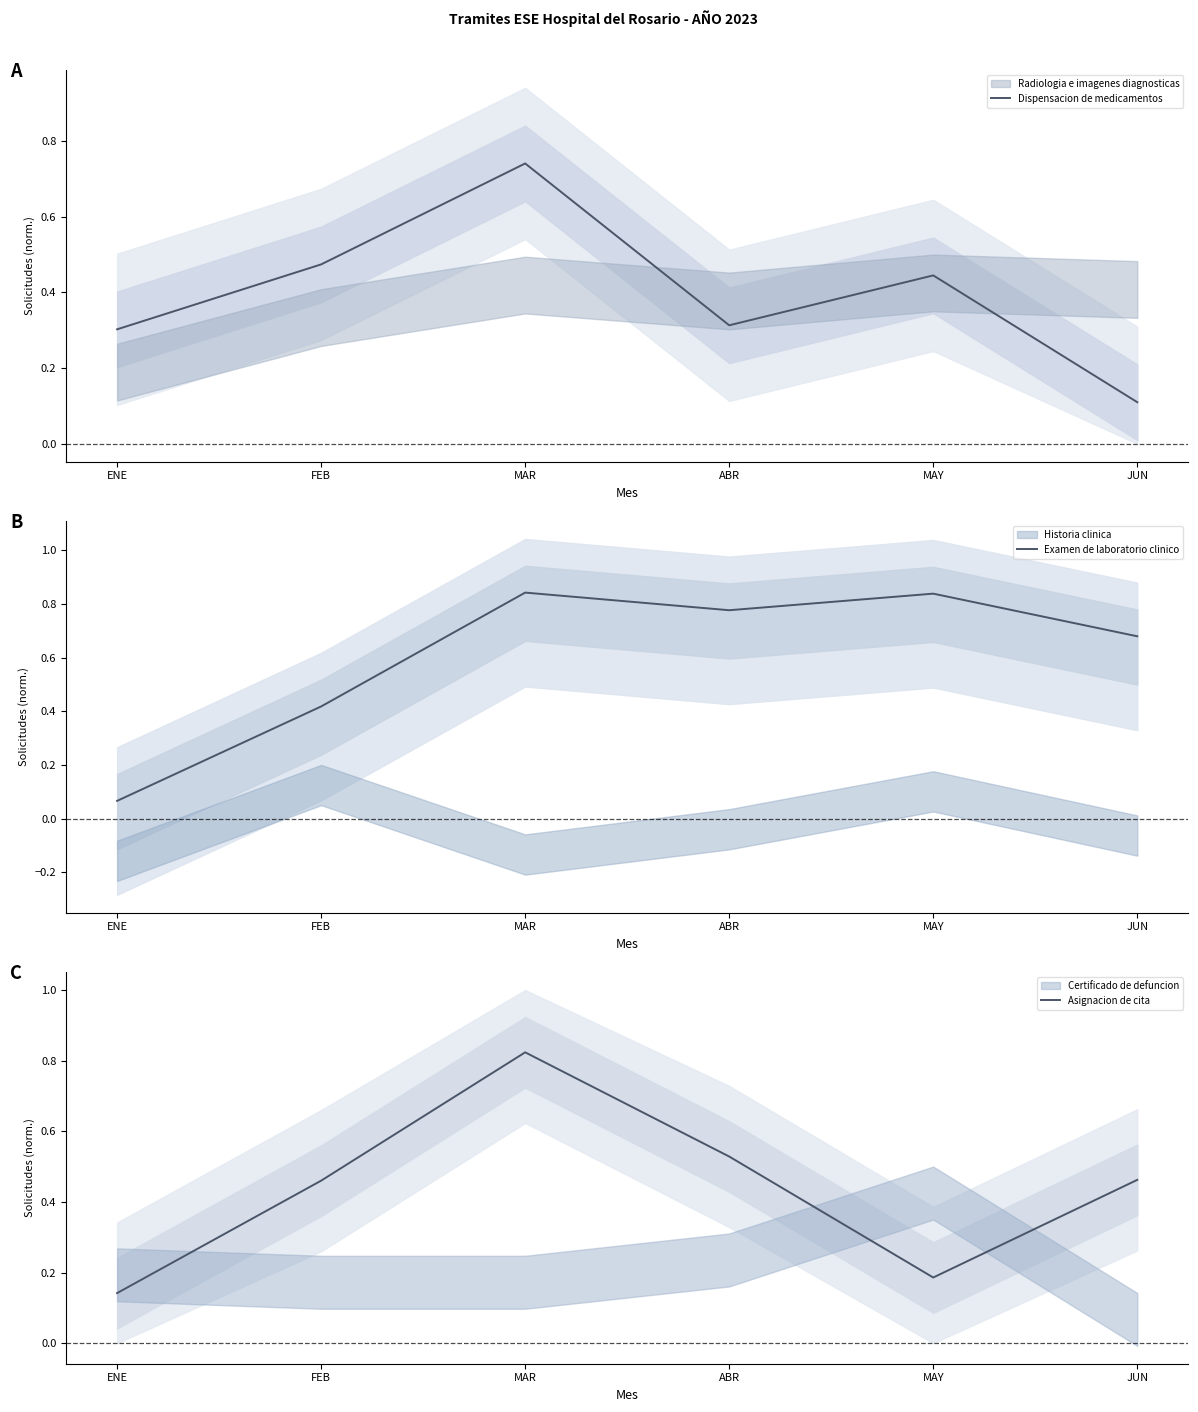

At which label is Asignacion de cita closest to 0?

ENE